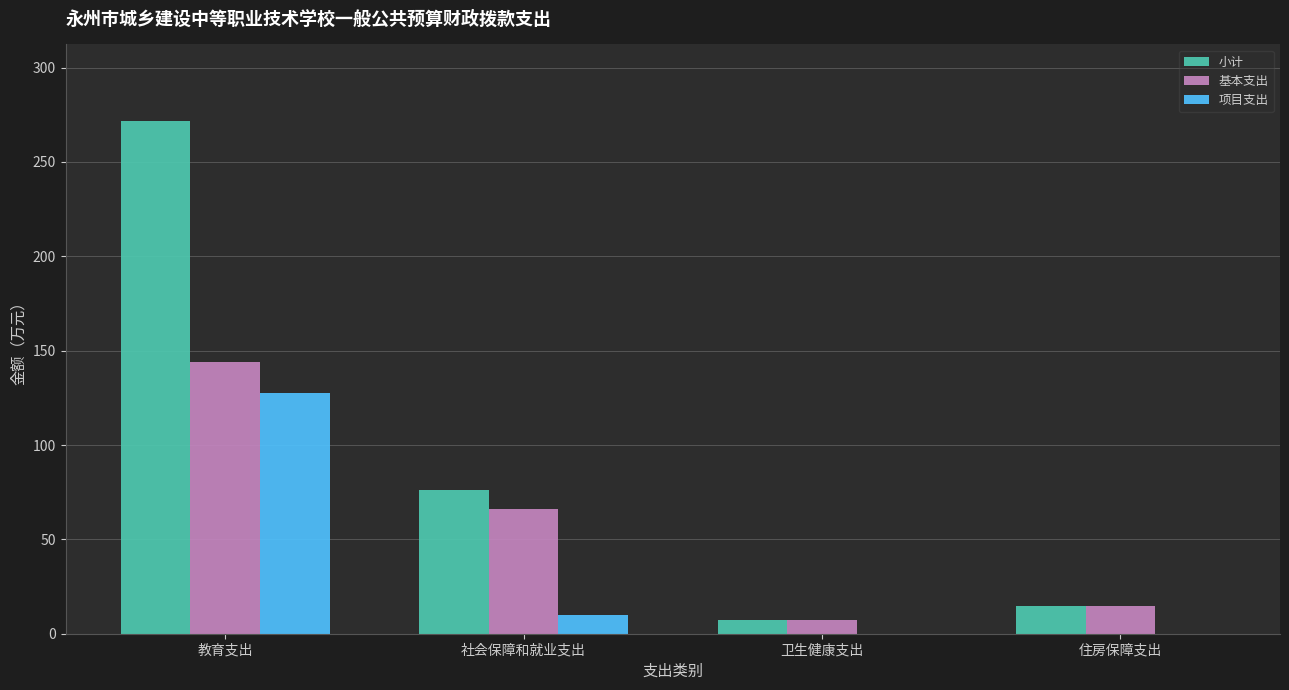

At which label is 项目支出 closest to 63?

社会保障和就业支出